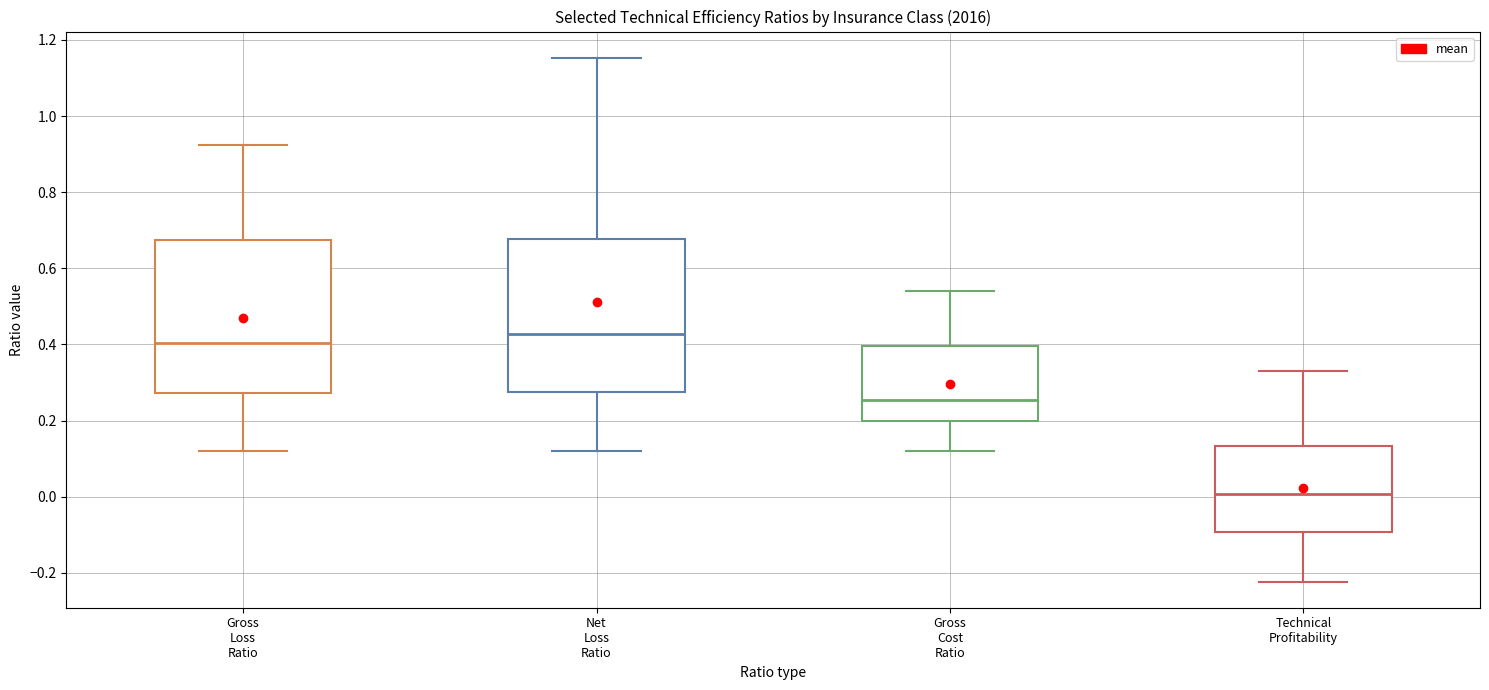

Which box's median line is the lowest?

Technical Profitability